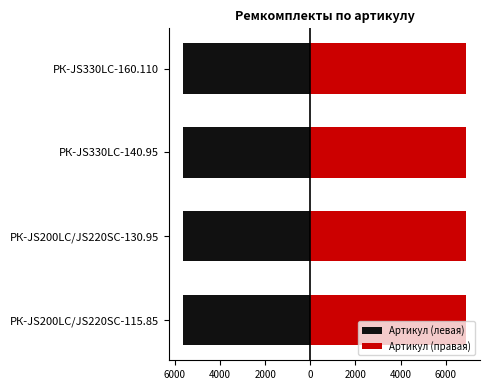

True or false: Артикул (правая) has a value of 10363.2 at 4000.

False